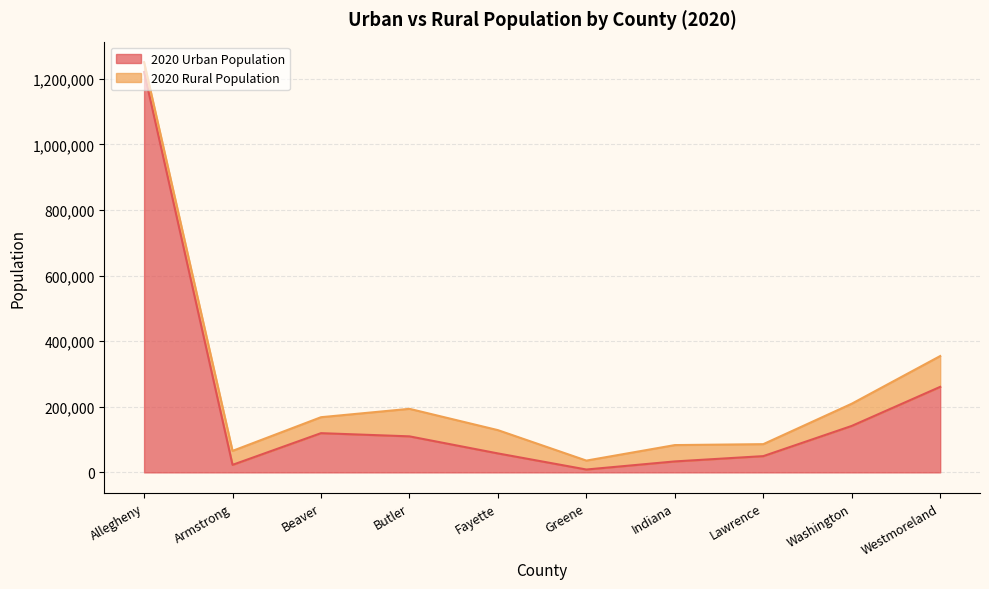

Rank the categories by value from highest to lowest.

Allegheny, Westmoreland, Washington, Beaver, Butler, Fayette, Lawrence, Indiana, Armstrong, Greene